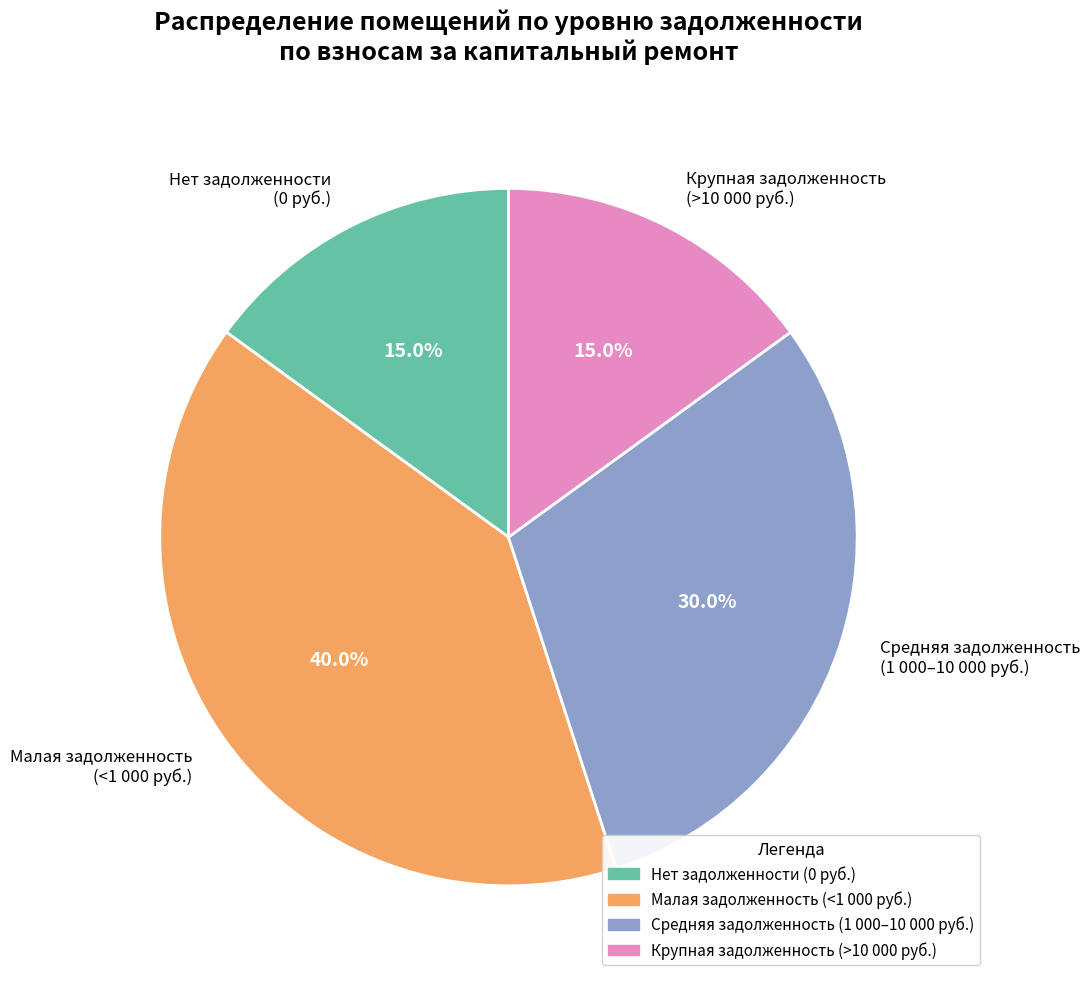

Does any single category account for the majority?

No